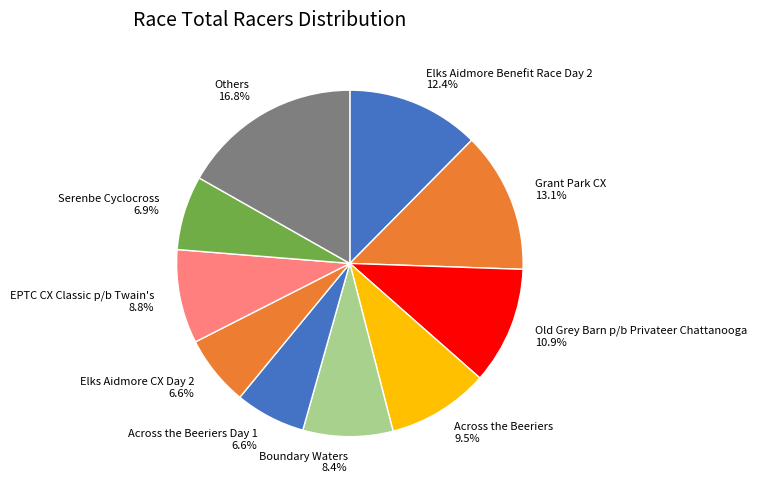

Is Serenbe Cyclocross 6.9% the majority of the pie?

No